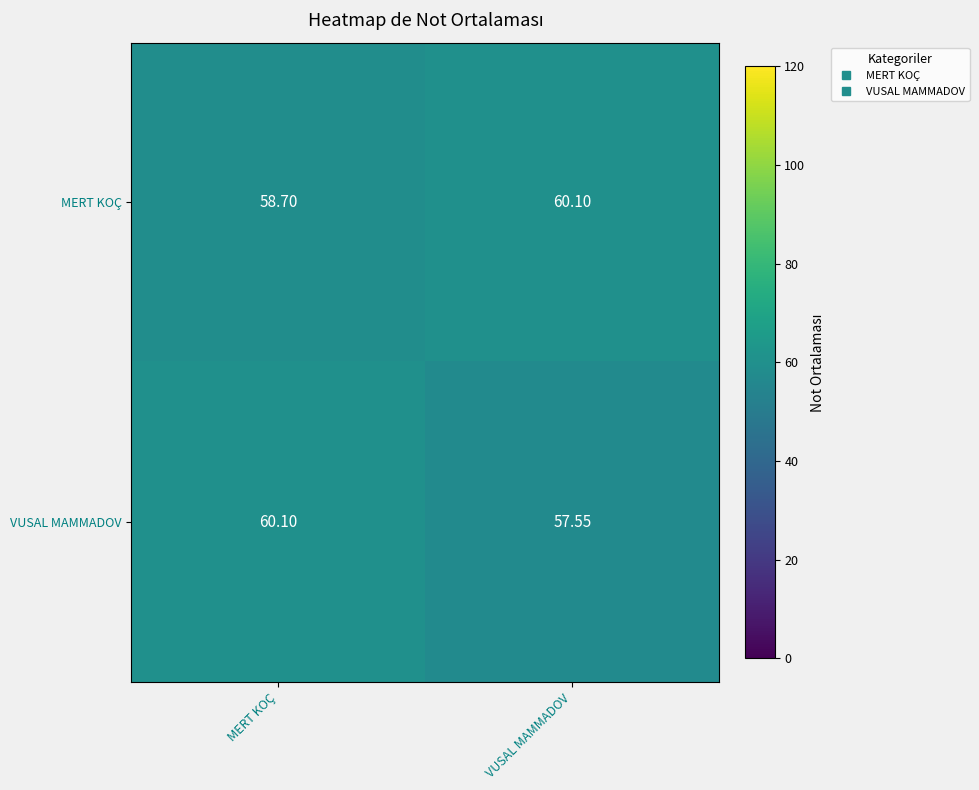

At which label is VUSAL MAMMADOV closest to 58?

VUSAL MAMMADOV